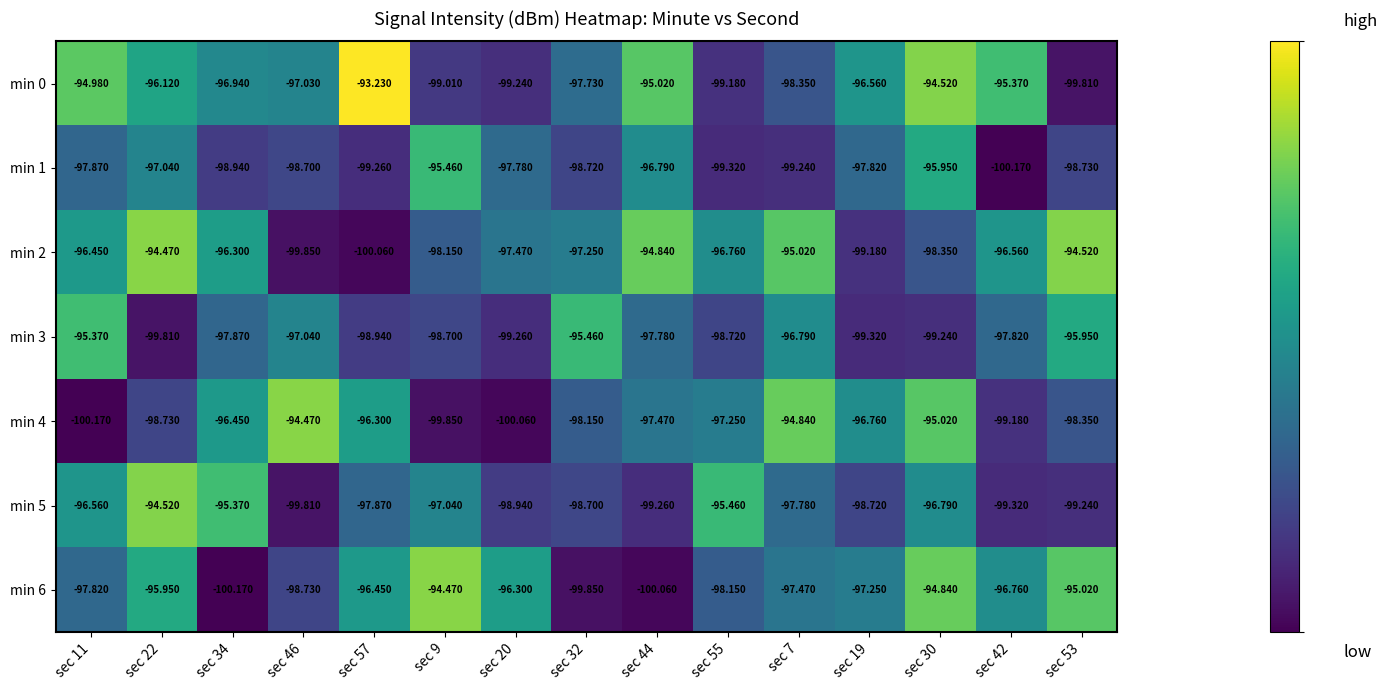

Is the value of min 6 at sec 7 greater than the value of min 0 at sec 46?

No